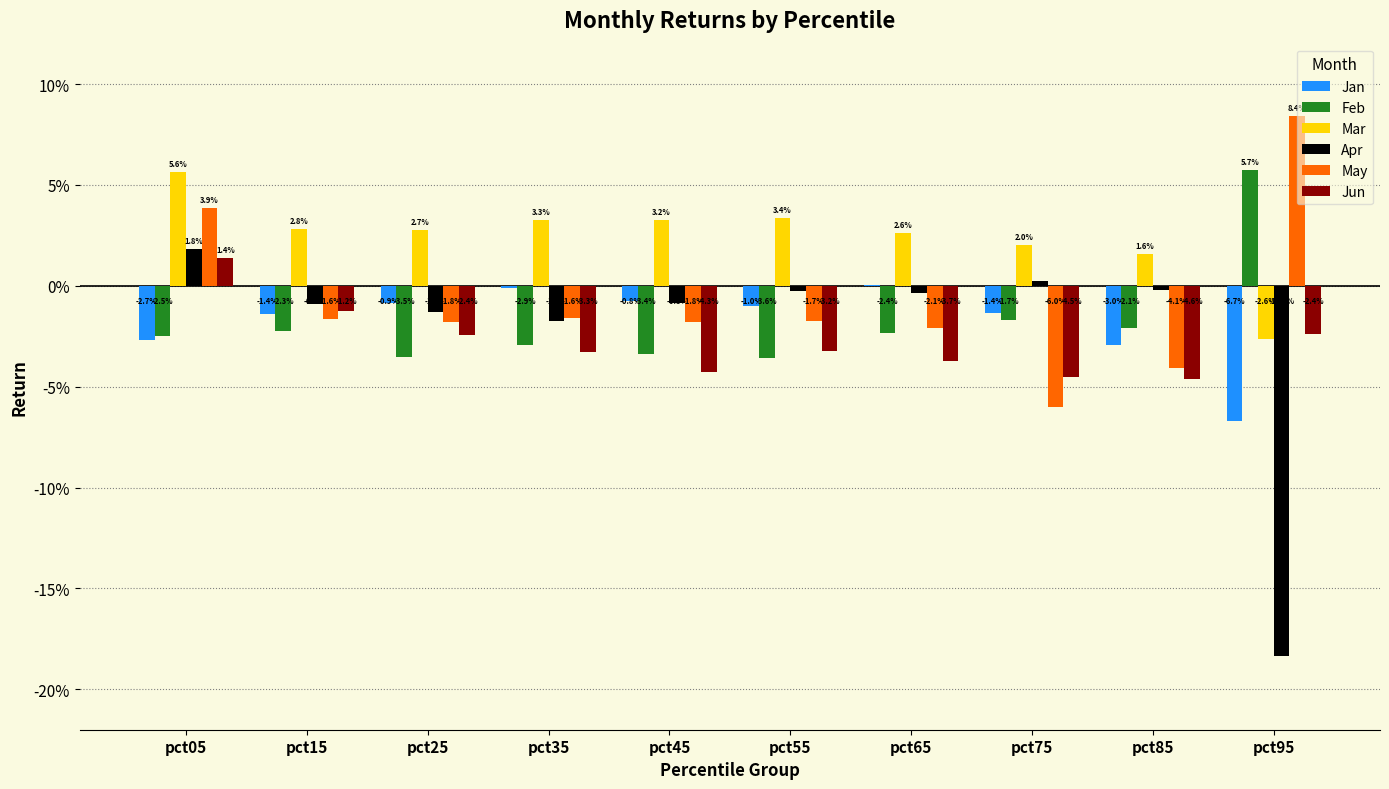

What are all the series names shown in the legend?

Jan, Feb, Mar, Apr, May, Jun